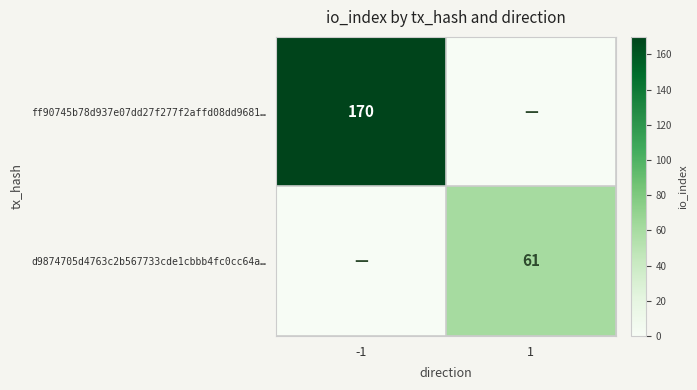

What is the spread (max minus min) of values at -1?

170